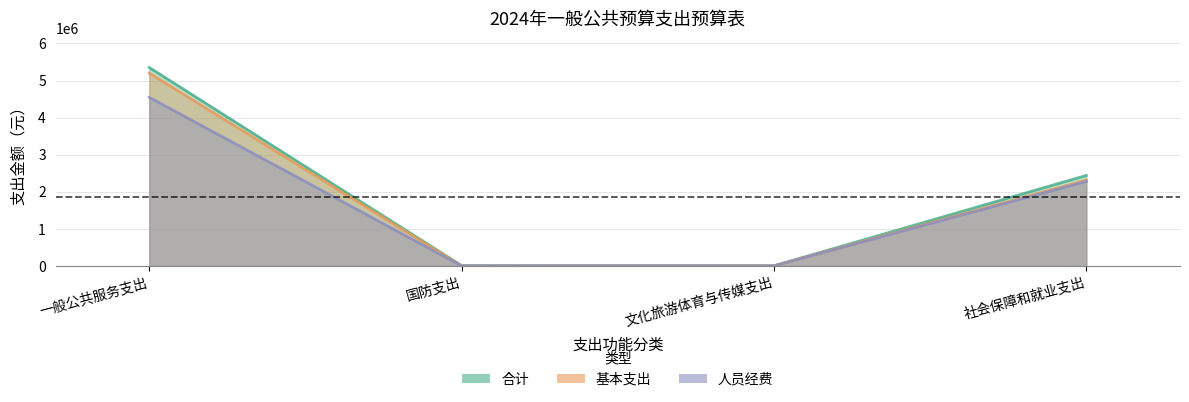

Which series has the largest total across all categories?

合计